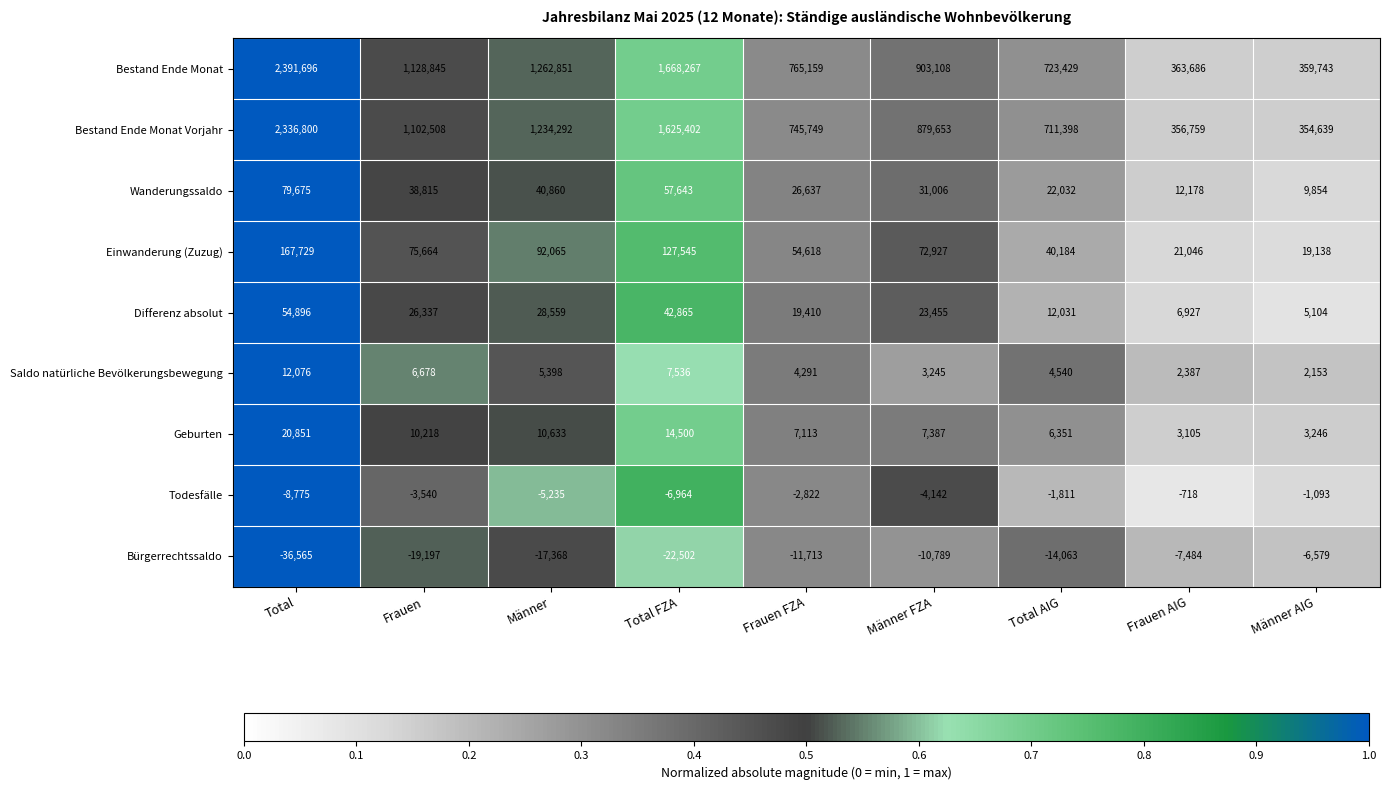

List the series in order of their peak value, highest first.

Bestand Ende Monat, Bestand Ende Monat Vorjahr, Einwanderung (Zuzug), Wanderungssaldo, Differenz absolut, Geburten, Saldo natürliche Bevölkerungsbewegung, Todesfälle, Bürgerrechtssaldo